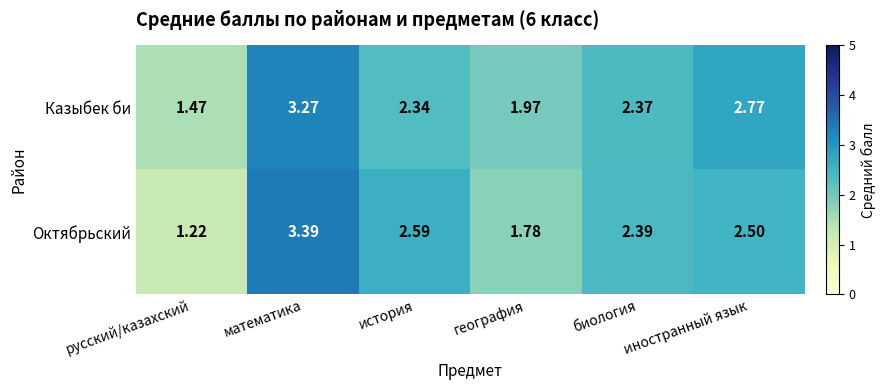

Where does the Казыбек би series first go above 2?

математика